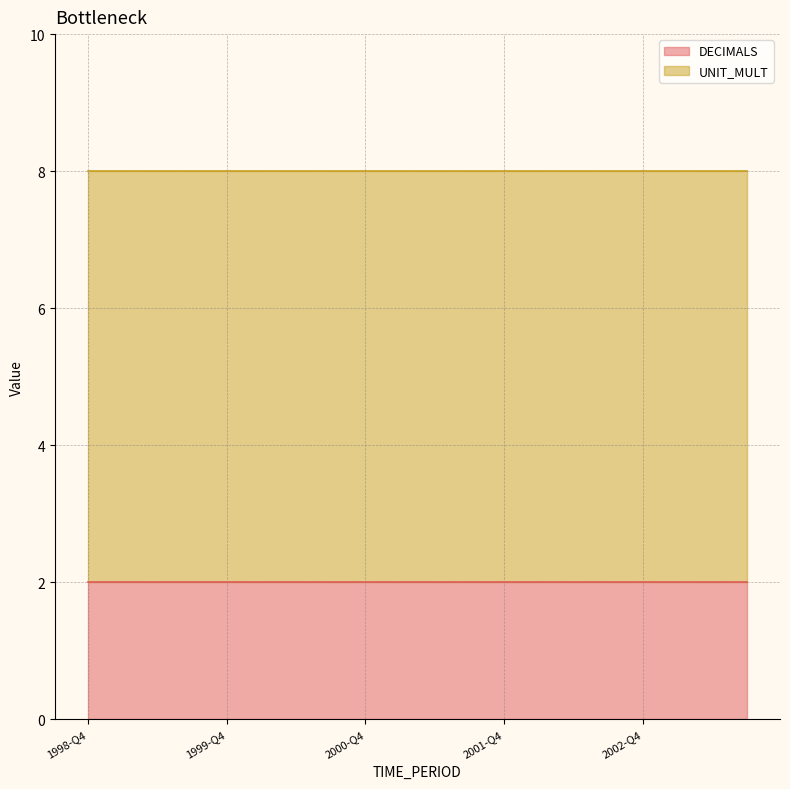

Reading left to right, what are all the values shown in this chart?

DECIMALS: 1998-Q4=2	1999-Q1=2	1999-Q2=2	1999-Q3=2	1999-Q4=2	2000-Q1=2	2000-Q2=2	2000-Q3=2	2000-Q4=2	2001-Q1=2	2001-Q2=2	2001-Q3=2	2001-Q4=2	2002-Q1=2	2002-Q2=2	2002-Q3=2	2002-Q4=2	2003-Q1=2	2003-Q2=2	2003-Q3=2
UNIT_MULT: 1998-Q4=6	1999-Q1=6	1999-Q2=6	1999-Q3=6	1999-Q4=6	2000-Q1=6	2000-Q2=6	2000-Q3=6	2000-Q4=6	2001-Q1=6	2001-Q2=6	2001-Q3=6	2001-Q4=6	2002-Q1=6	2002-Q2=6	2002-Q3=6	2002-Q4=6	2003-Q1=6	2003-Q2=6	2003-Q3=6